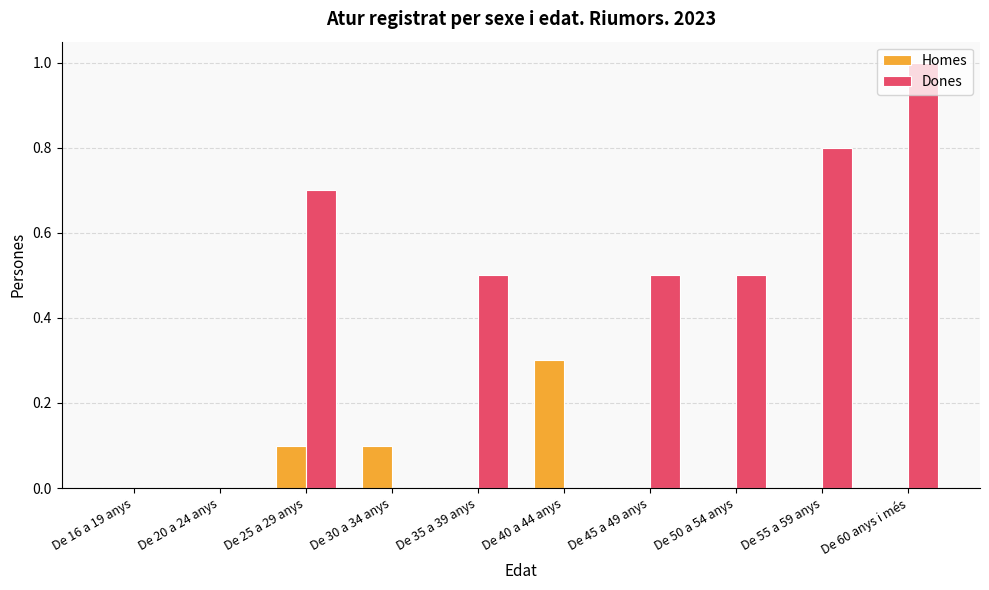

Which series has the widest spread of values?

Dones